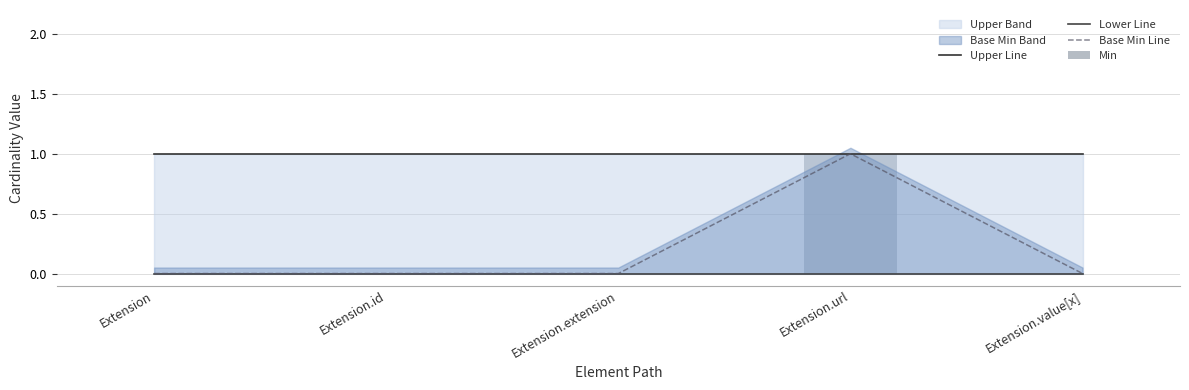

Which label corresponds to the smallest value in the chart?

Extension